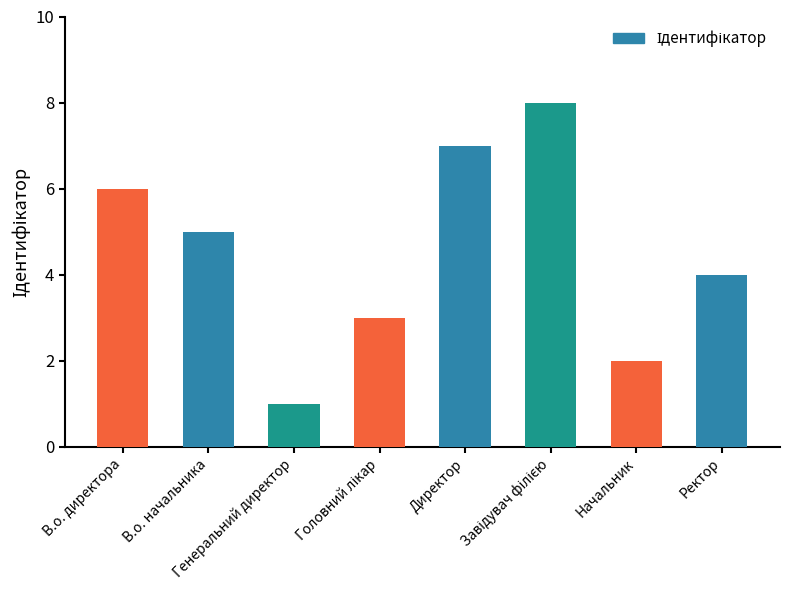

What is the maximum value shown in the chart?

8